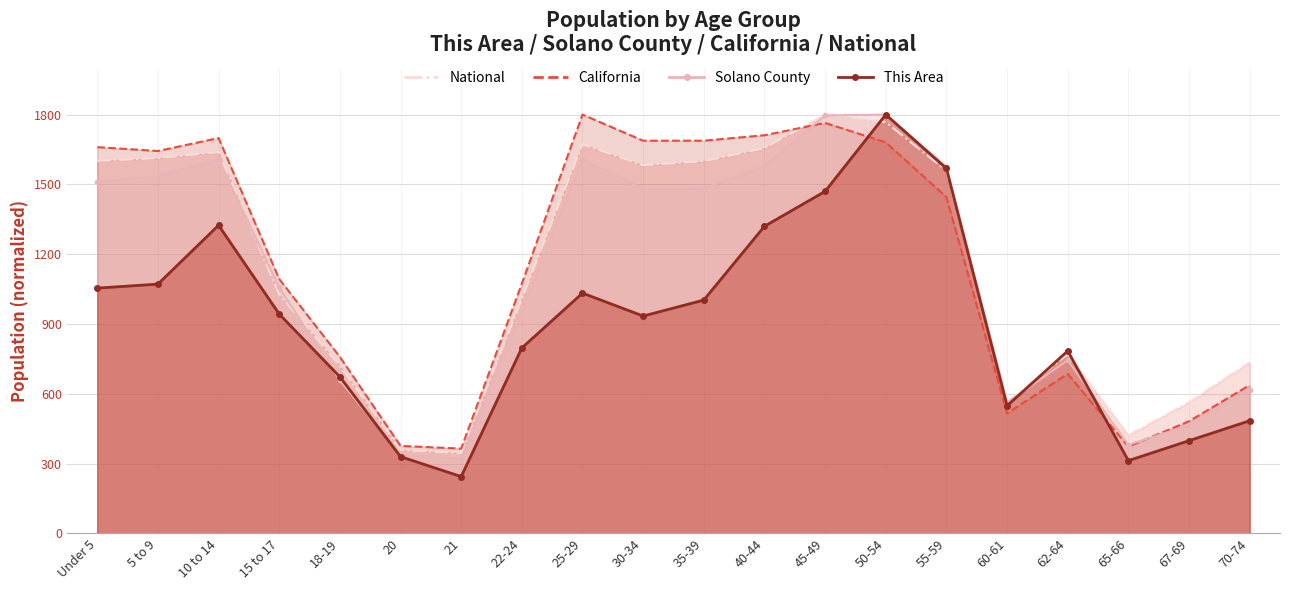

What is the difference between the maximum and minimum values in the California (line) series?

1435.5